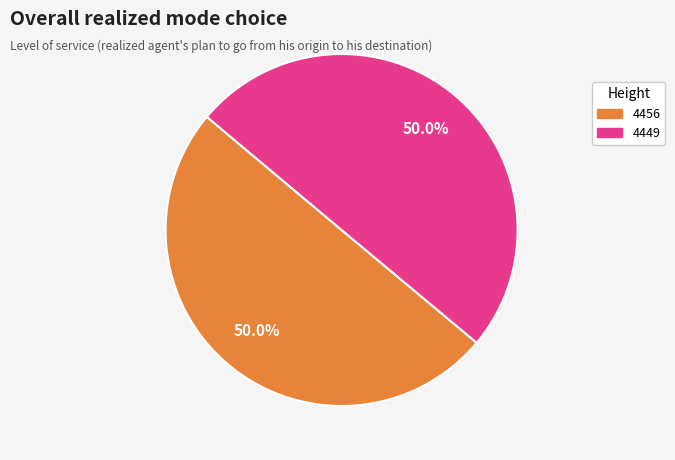

What percentage is NOT represented by 4456?

50.0%